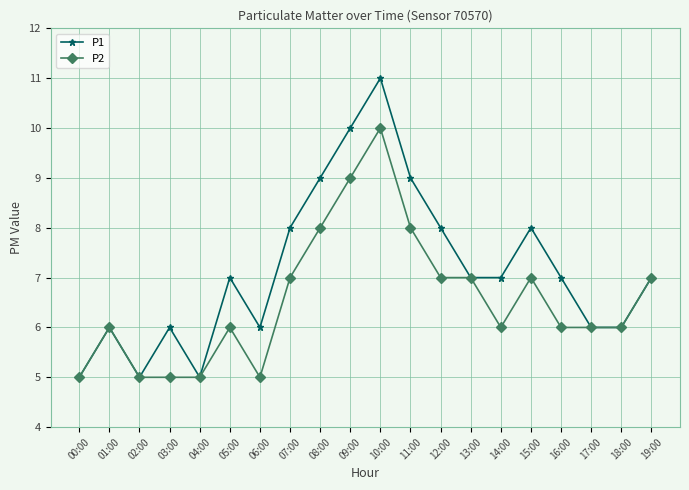

True or false: P2 has a value of 4 at 08:00.

False